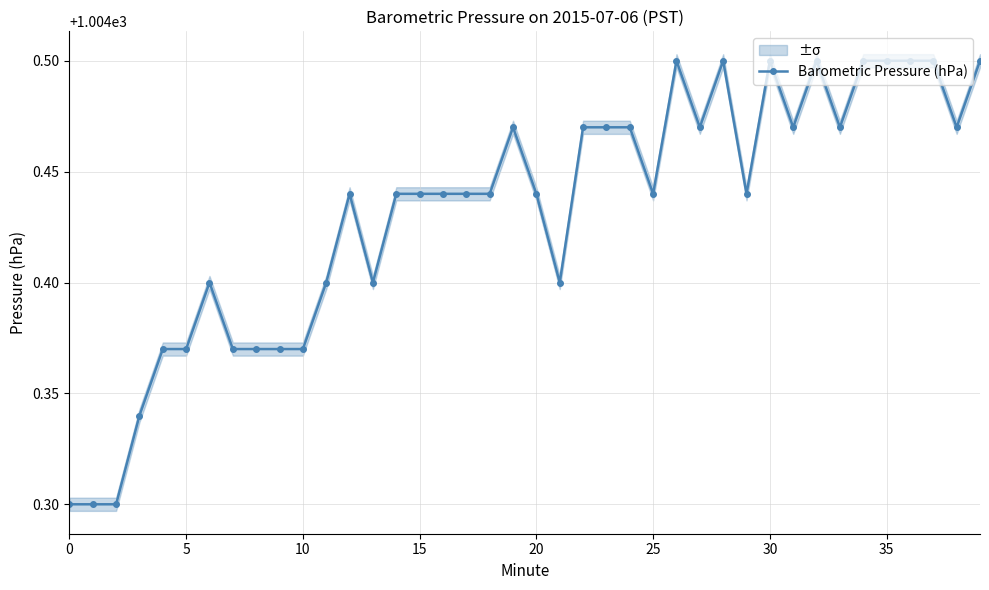

What is the difference between the second highest and minimum values?

0.2